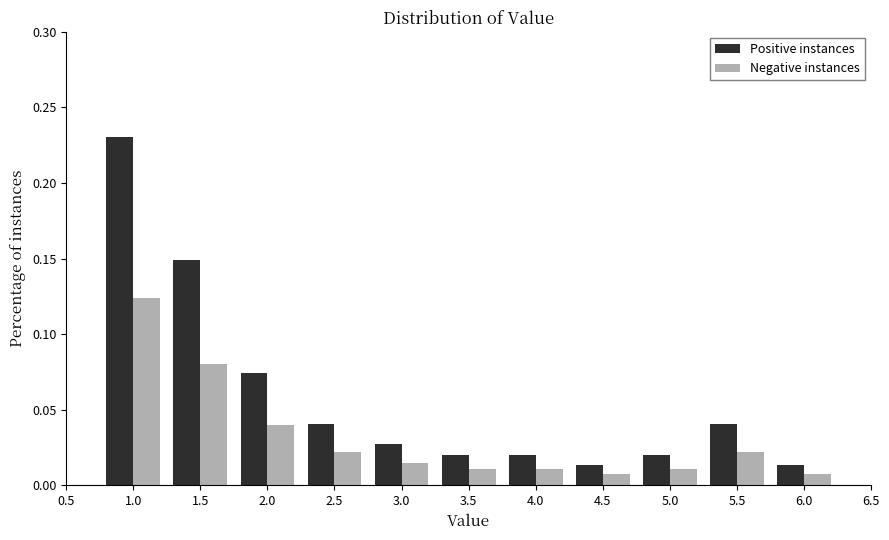

Reading left to right, transcribe this chart: for each range on the x-axis, give the height of each series' bar. The values are not printed on the chart, so give them approximately, as read against the axis.

0.75 to 1.25: Positive instances=0.230	Negative instances=0.125
1.25 to 1.75: Positive instances=0.150	Negative instances=0.080
1.75 to 2.25: Positive instances=0.075	Negative instances=0.040
2.25 to 2.75: Positive instances=0.040	Negative instances=0.020
2.75 to 3.25: Positive instances=0.025	Negative instances=0.015
3.25 to 3.75: Positive instances=0.020	Negative instances=0.010
3.75 to 4.25: Positive instances=0.020	Negative instances=0.010
4.25 to 4.75: Positive instances=0.015	Negative instances=0.005
4.75 to 5.25: Positive instances=0.020	Negative instances=0.010
5.25 to 5.75: Positive instances=0.040	Negative instances=0.020
5.75 to 6.25: Positive instances=0.015	Negative instances=0.005